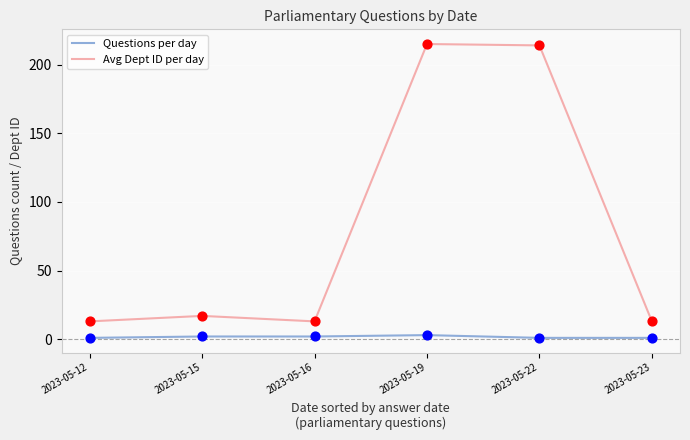

Between 2023-05-15 and 2023-05-19, which series saw the biggest shift?

Avg Dept ID per day